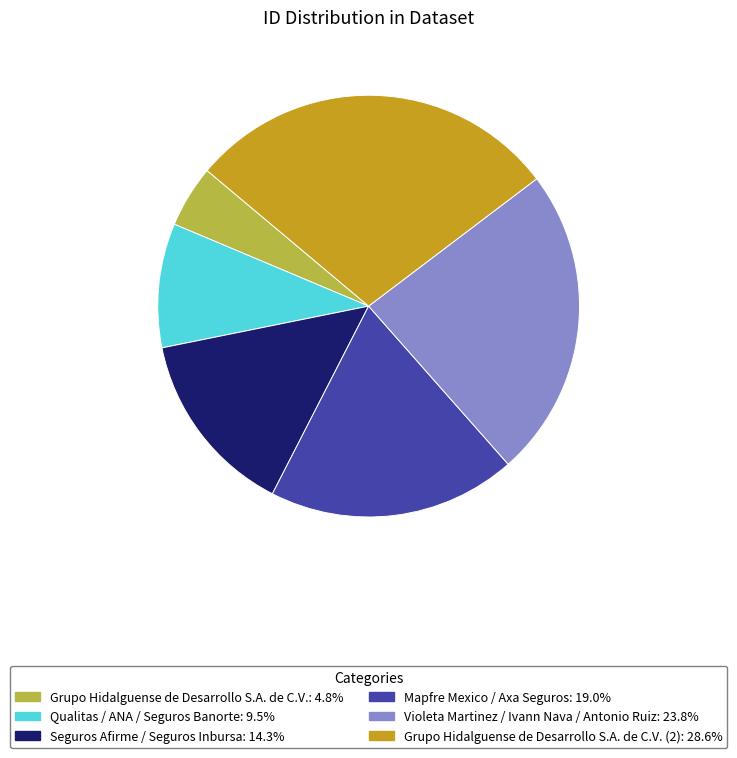

Is the sum of Qualitas / ANA / Seguros Banorte: 9.5% and Grupo Hidalguense de Desarrollo S.A. de C.V.: 4.8% greater than half?

No